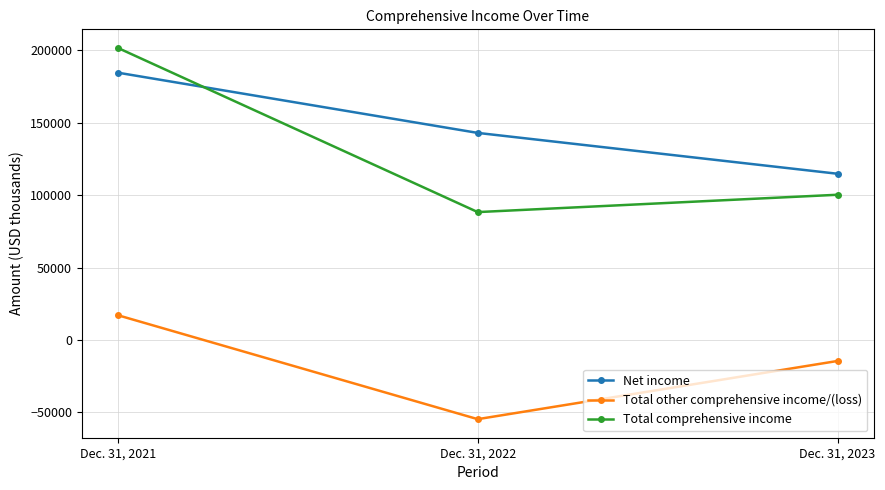

How many Net income values are between 114758 and 184558?

3